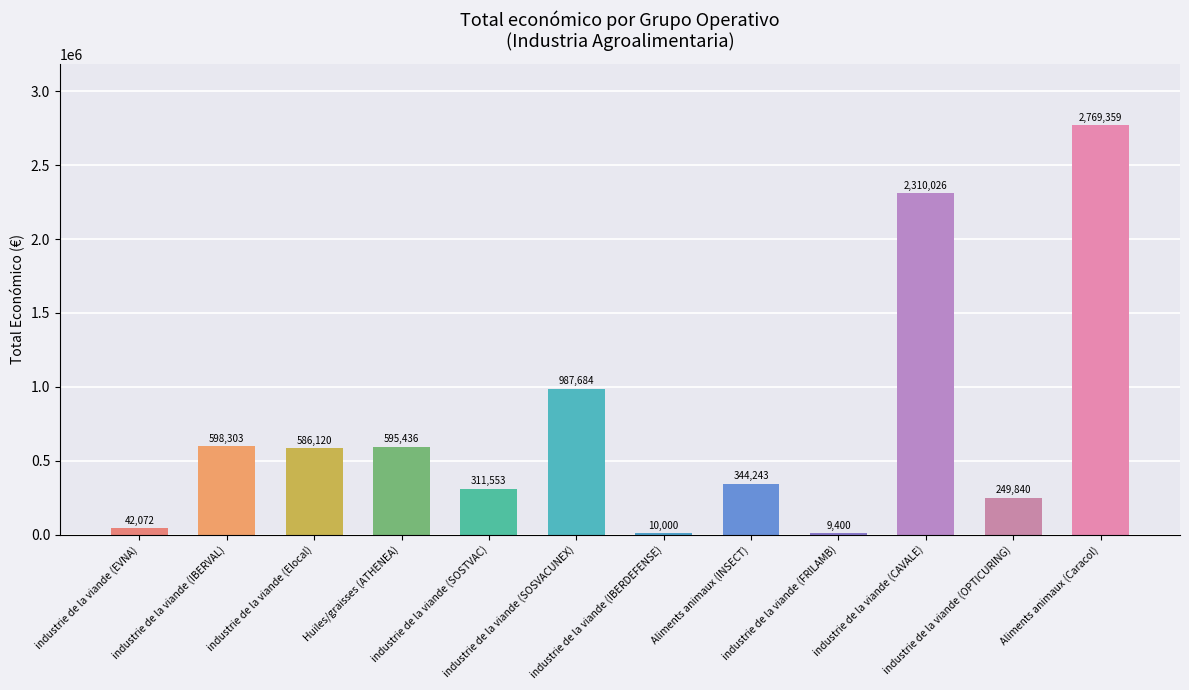

What is the sum of all values?

8814036